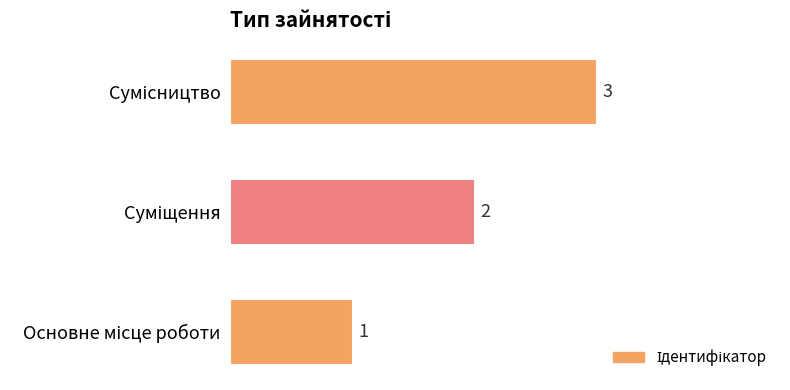

What is the greatest value displayed?

3